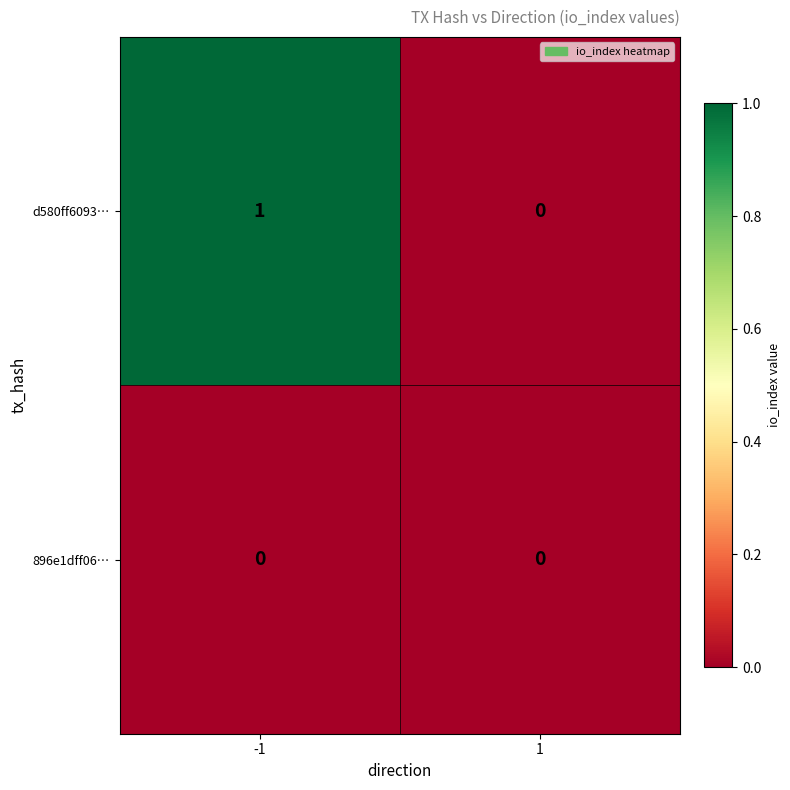

Which series has the widest spread of values?

d580ff6093…